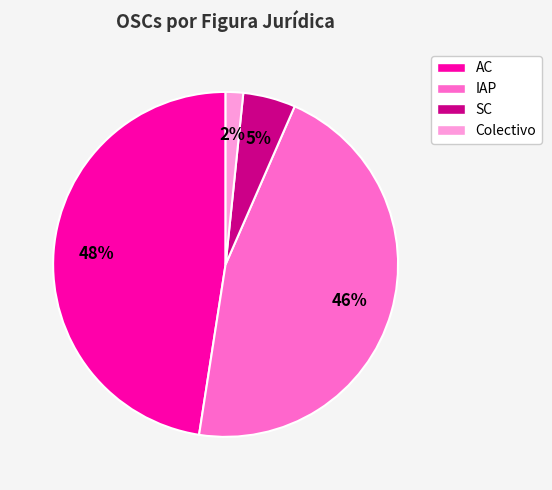

Is it true that AC is 35% of the pie?

False